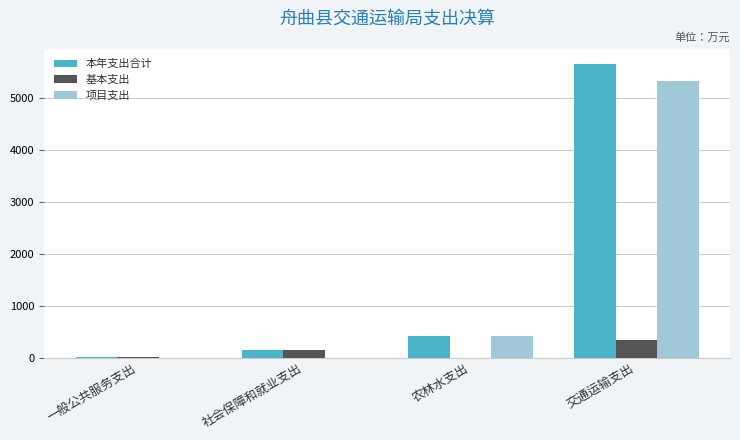

At which label is 本年支出合计 closest to 2841?

农林水支出